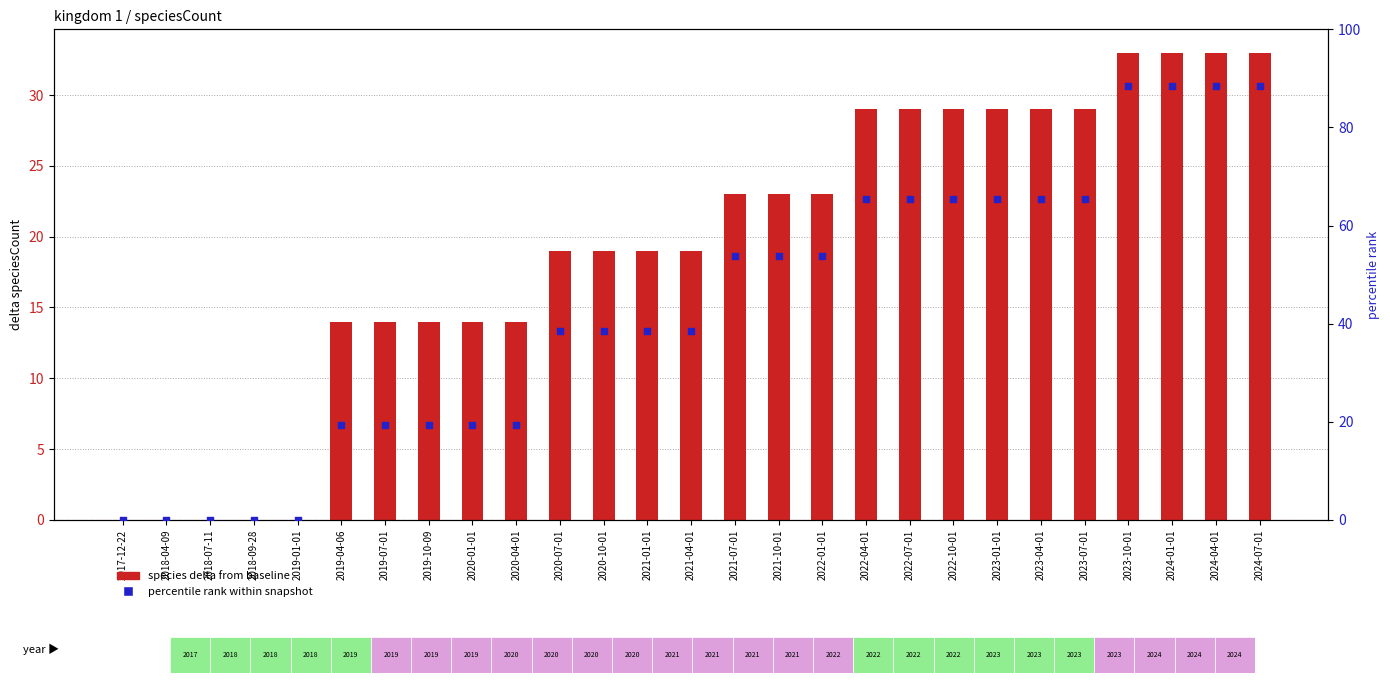

At which category is the sum across all series the highest?

2023-10-01